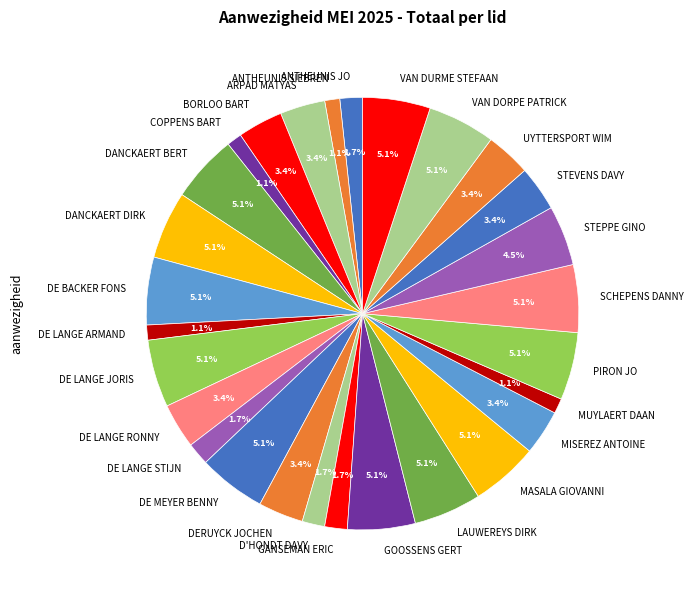

What is the ratio of the value at ANTHEUNIS JO to the value at SCHEPENS DANNY?

0.3